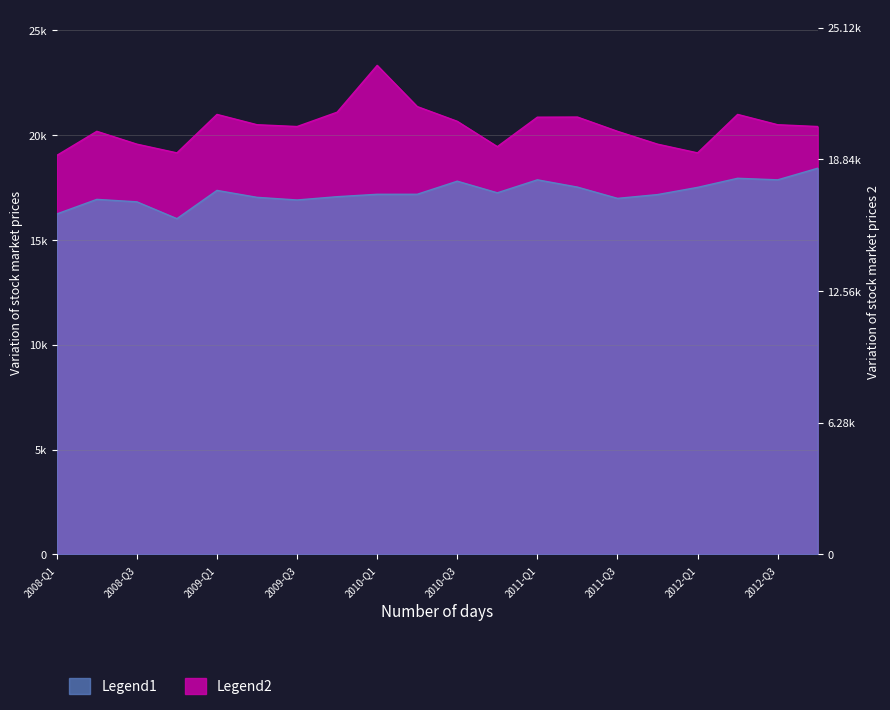

How many lines are shown in the chart?

2